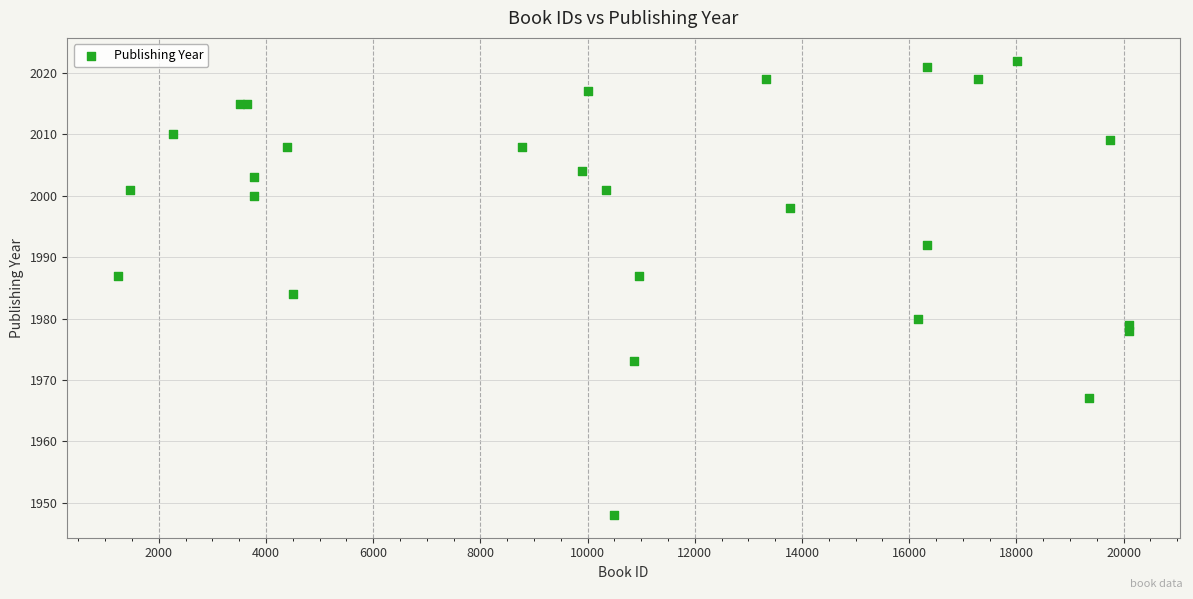

What Y value in the scatter plot is closest to 1985?

1984